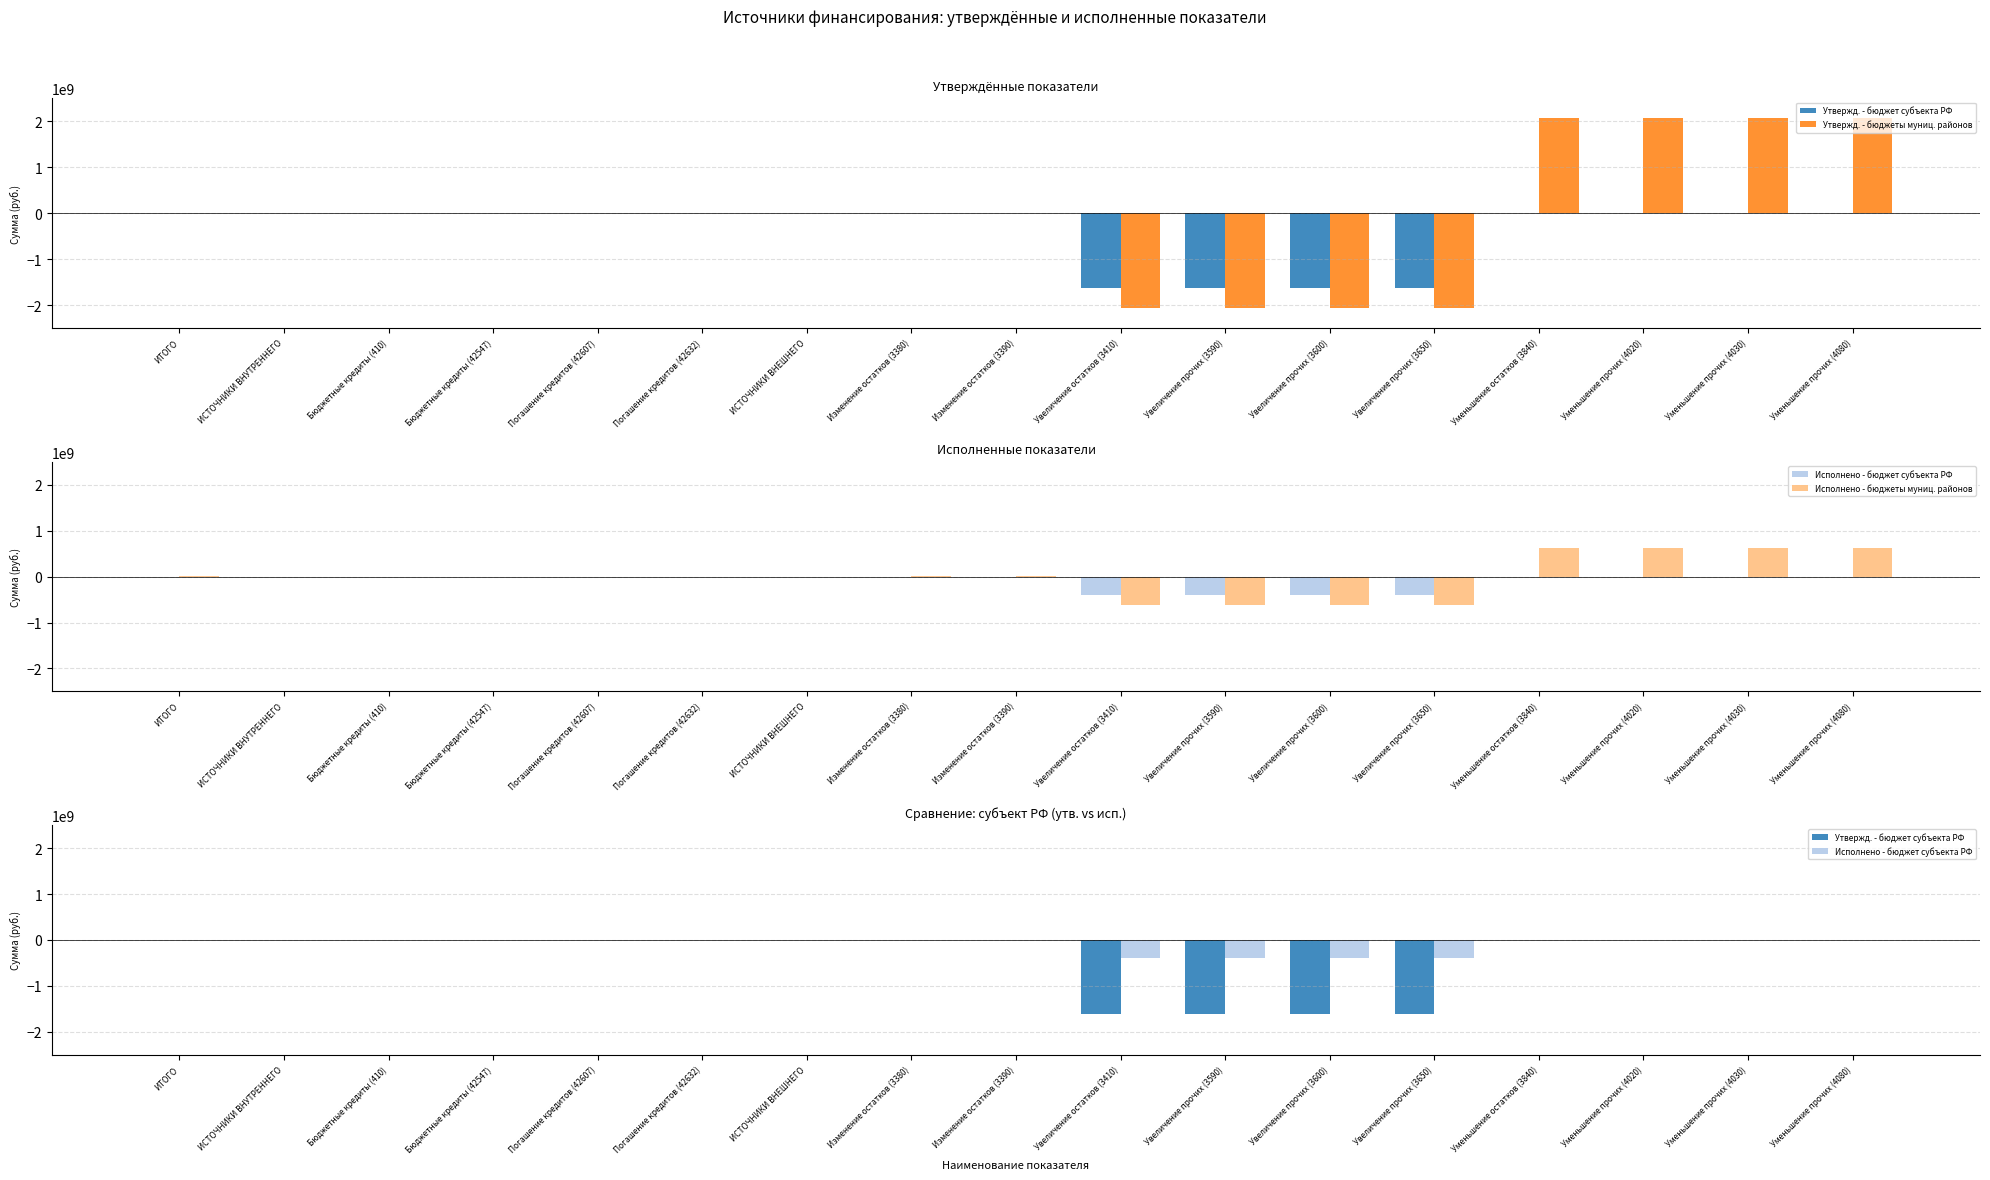

Which series has the largest total across all categories?

Утвержд. - бюджеты муниц. районов